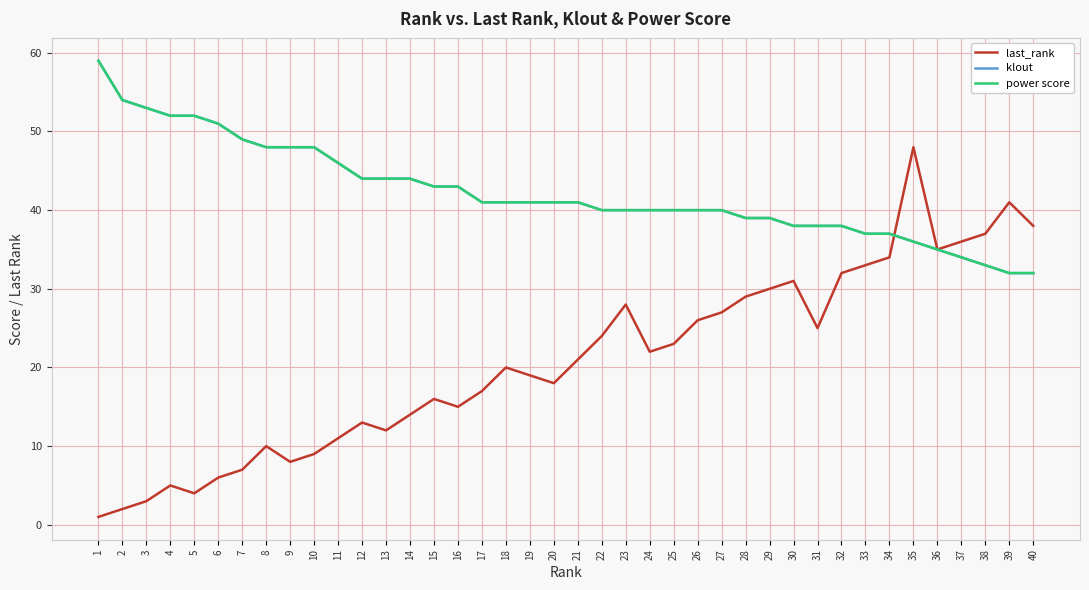

Which label corresponds to the smallest value in the chart?

1